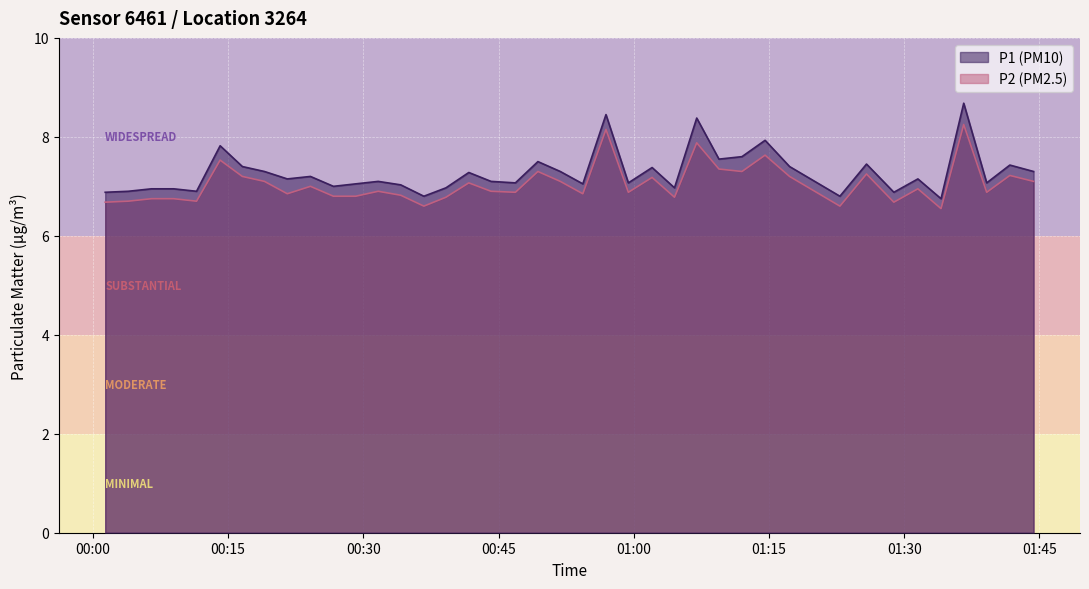

Rank the series by their average value, from highest to lowest.

P1, P2